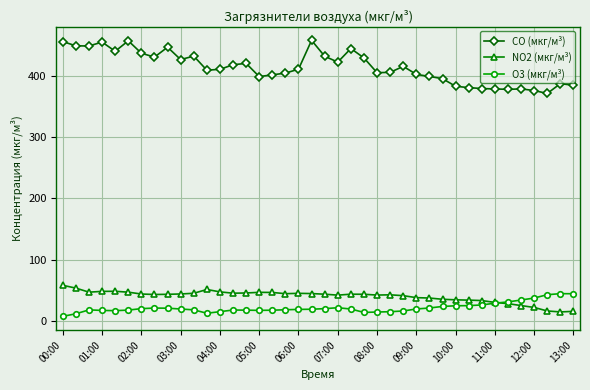

What is the greatest value displayed?

457.8